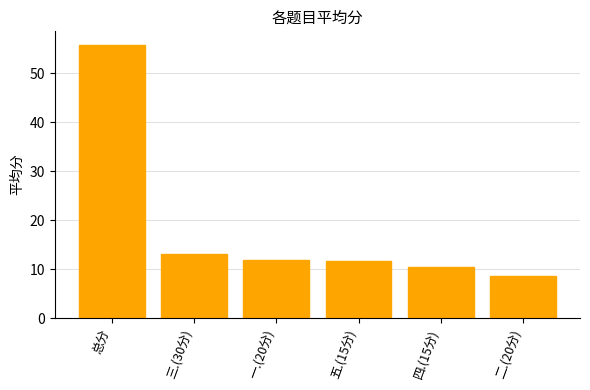

What is the value of the 2nd bar from the left?

13.2